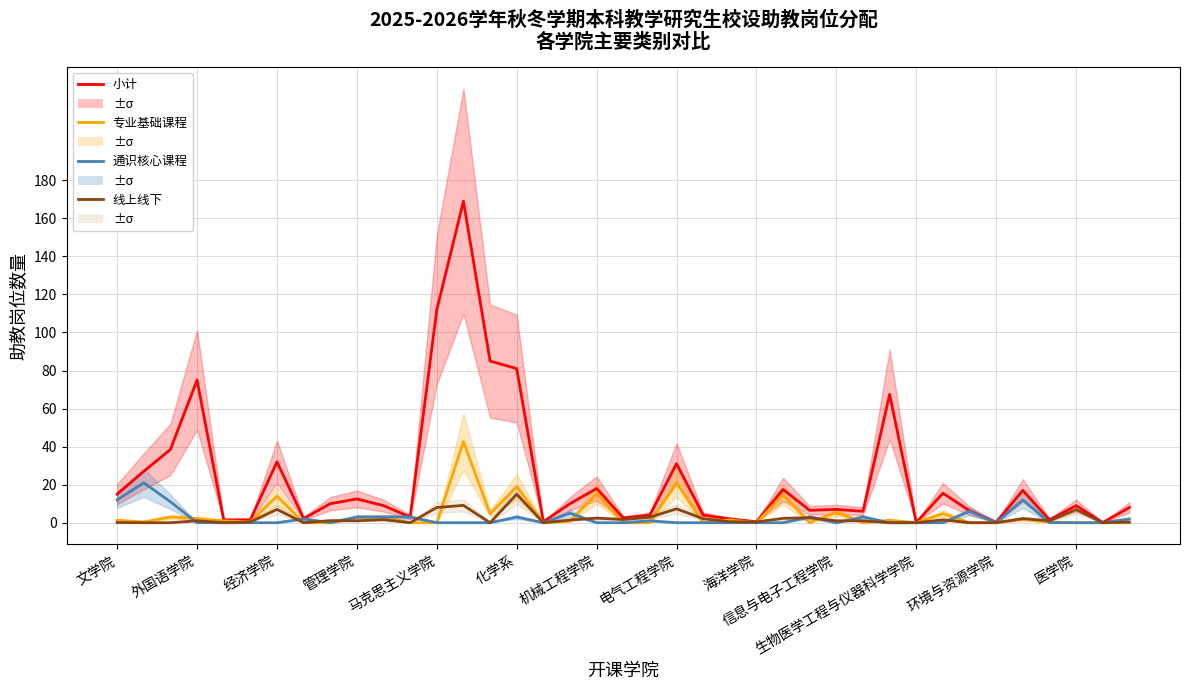

True or false: 线上线下 has more than 0 interior local peaks.

True